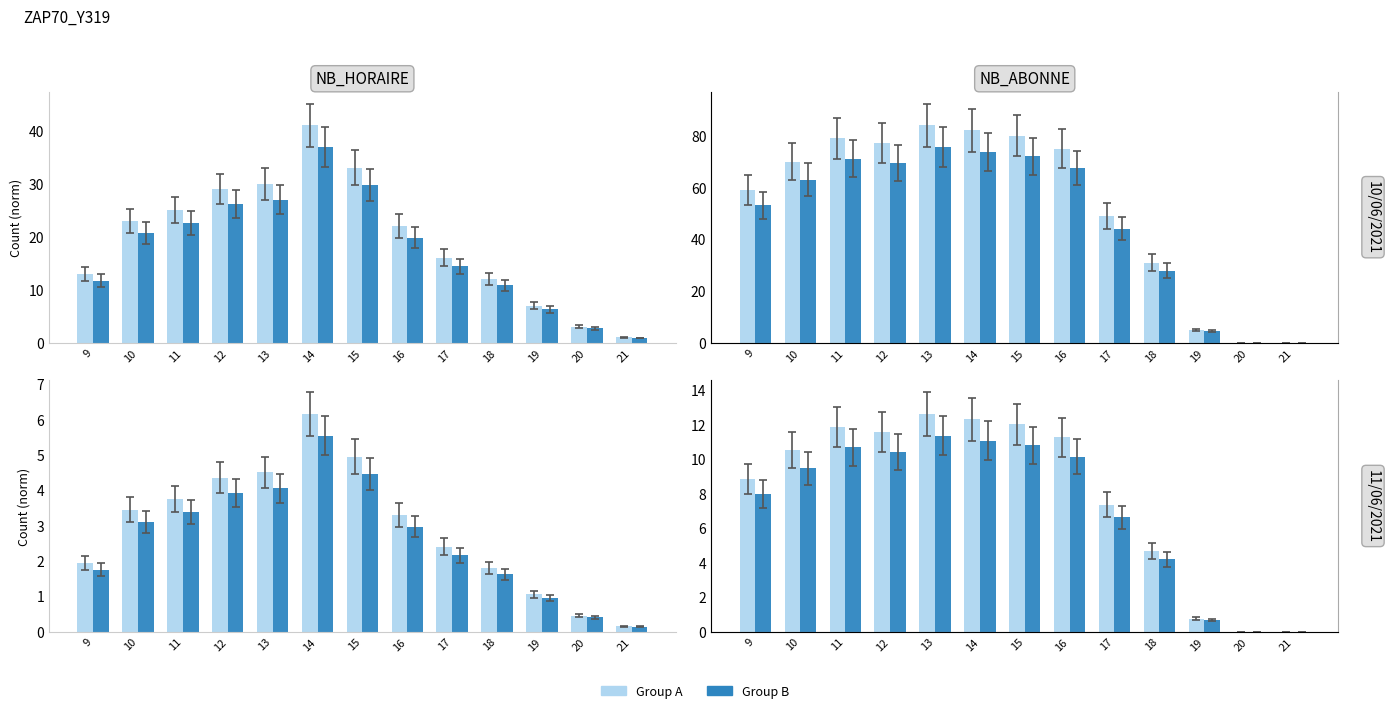

What are all the series names shown in the legend?

Group A, Group B